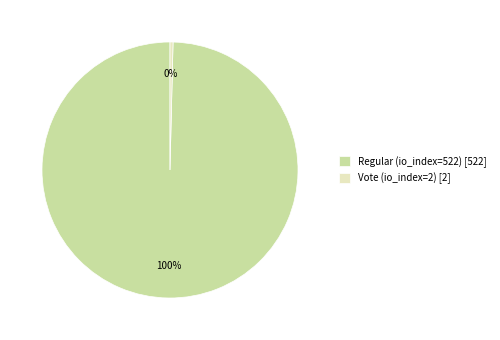

Count the number of slices in the pie.

2